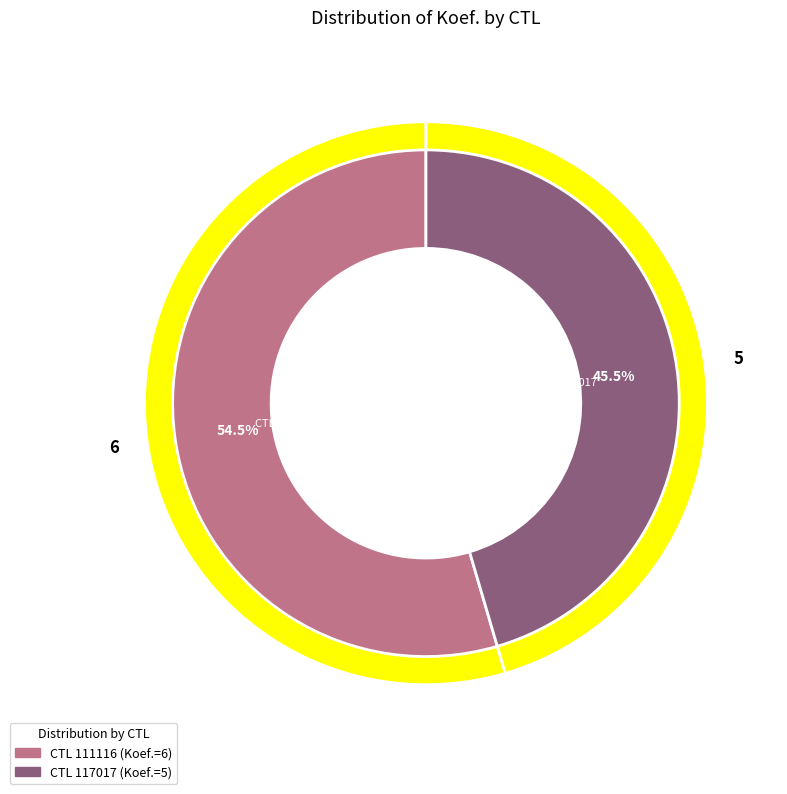

How many slices are in this pie chart?

2